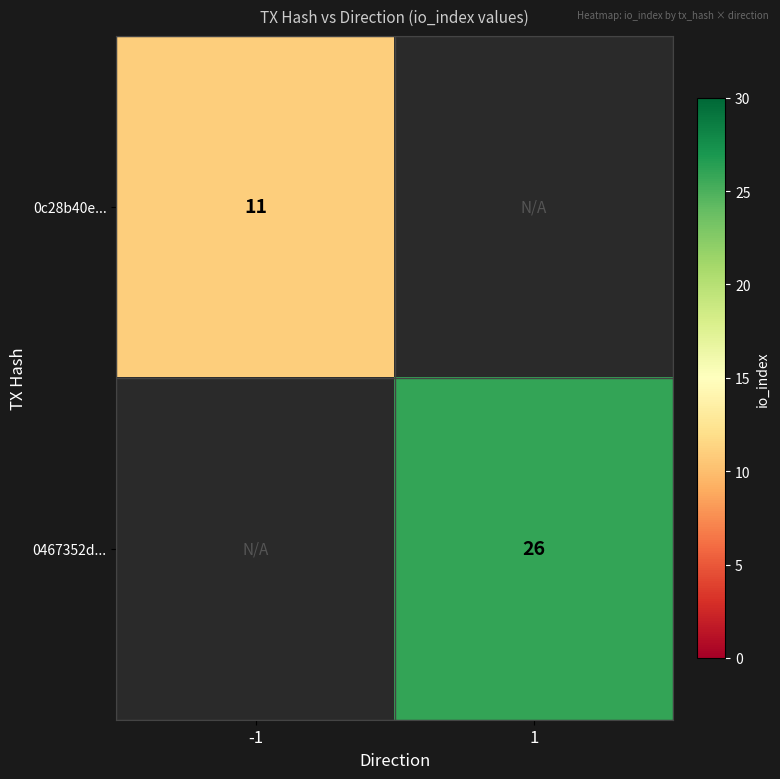

True or false: 0467352d... has a value of 26 at 1.

True